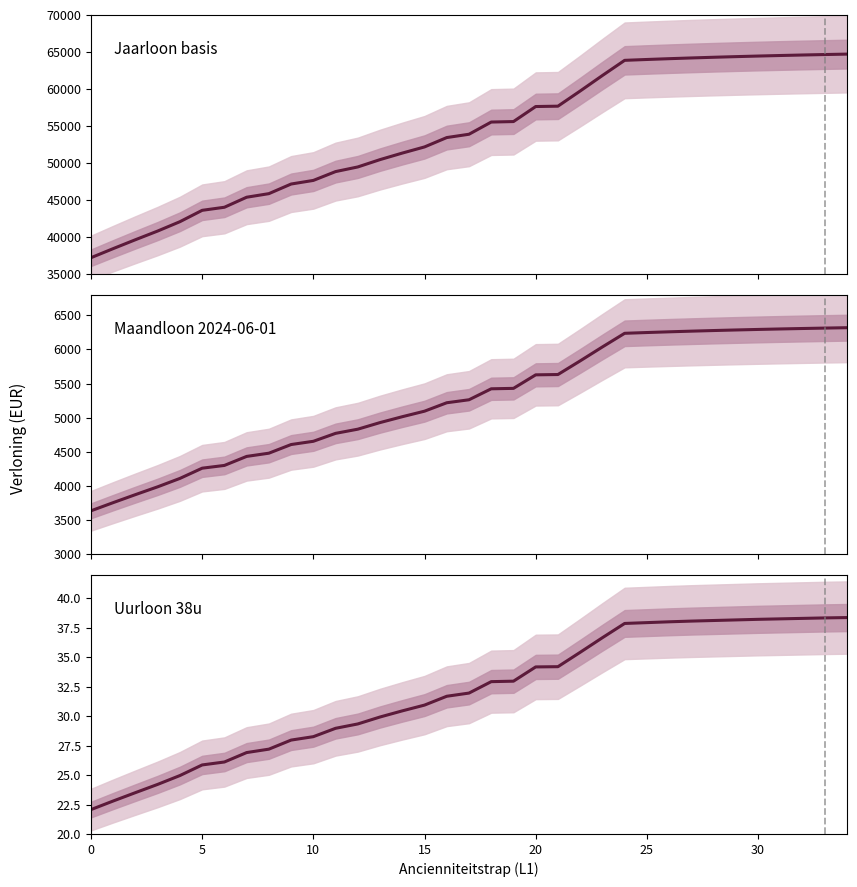

True or false: Jaarloon (basis) has a value of 21615.8 at 5.

False